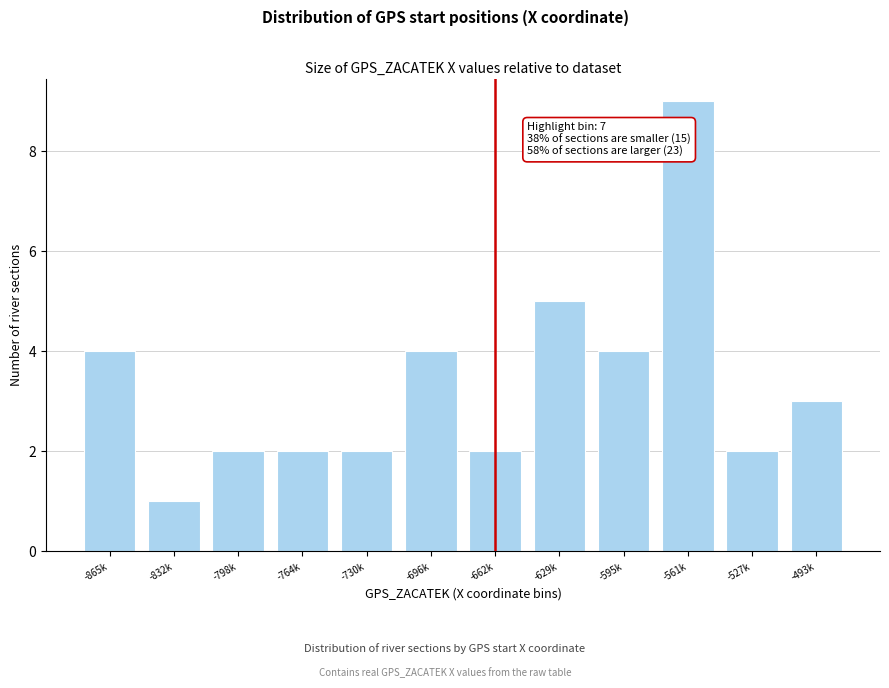

Reading right to left, list all the values displayed in this chart.

3	2	9	4	5	2	4	2	2	2	1	4